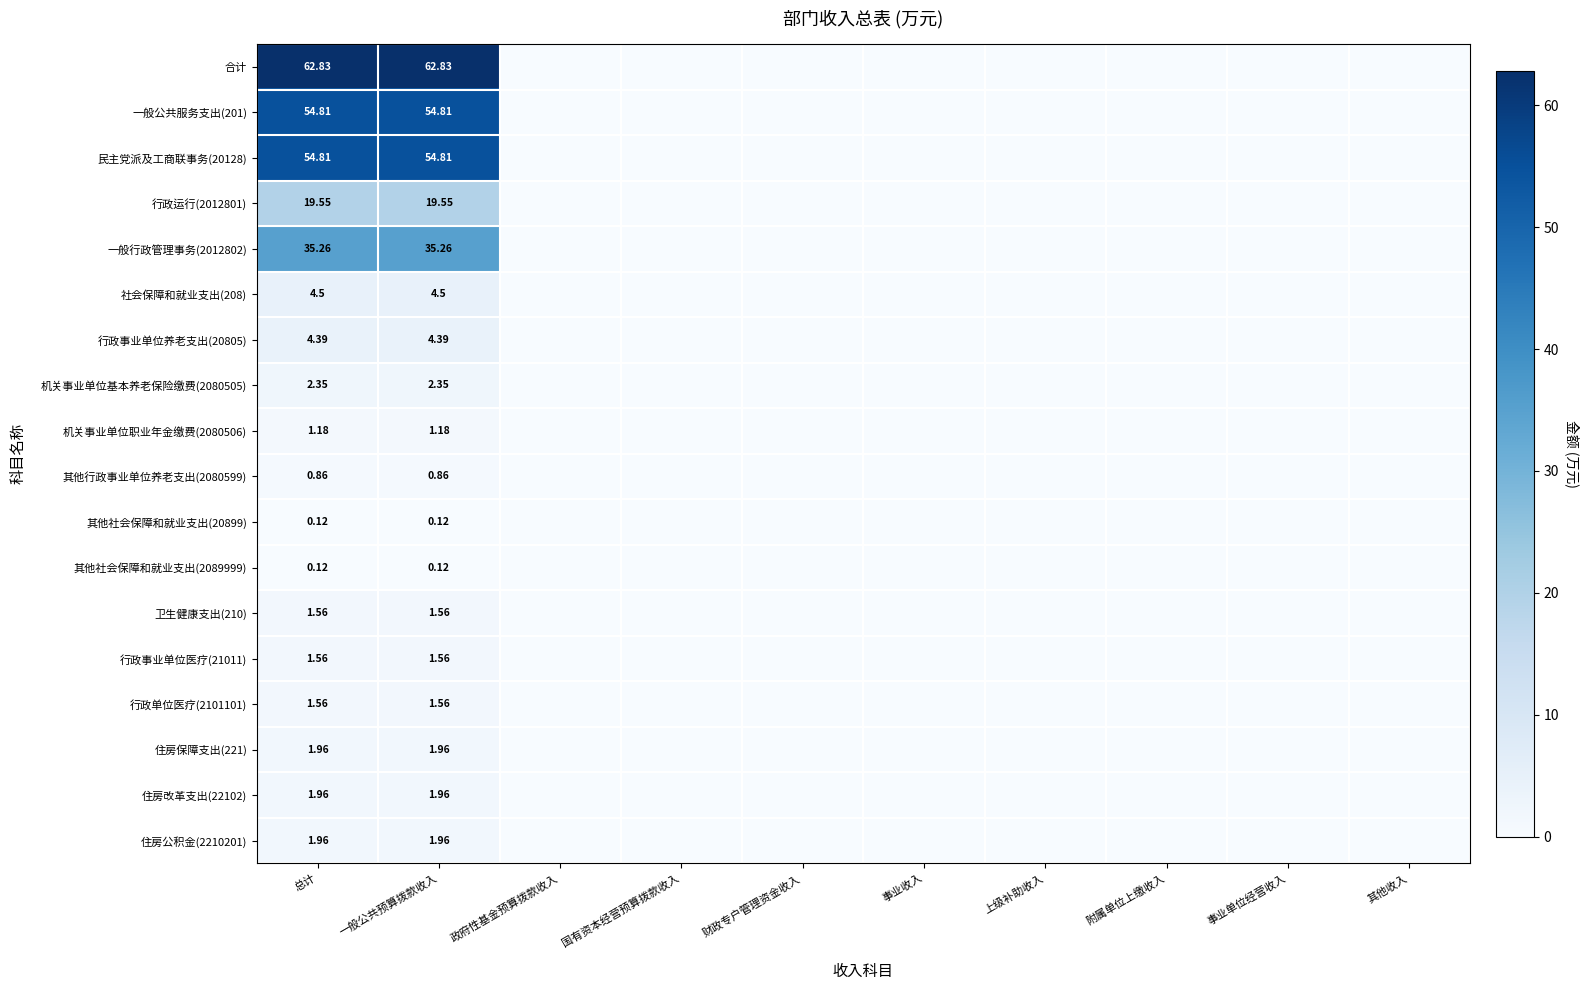

What is the spread (max minus min) of values at 一般公共预算拨款收入?

62.7